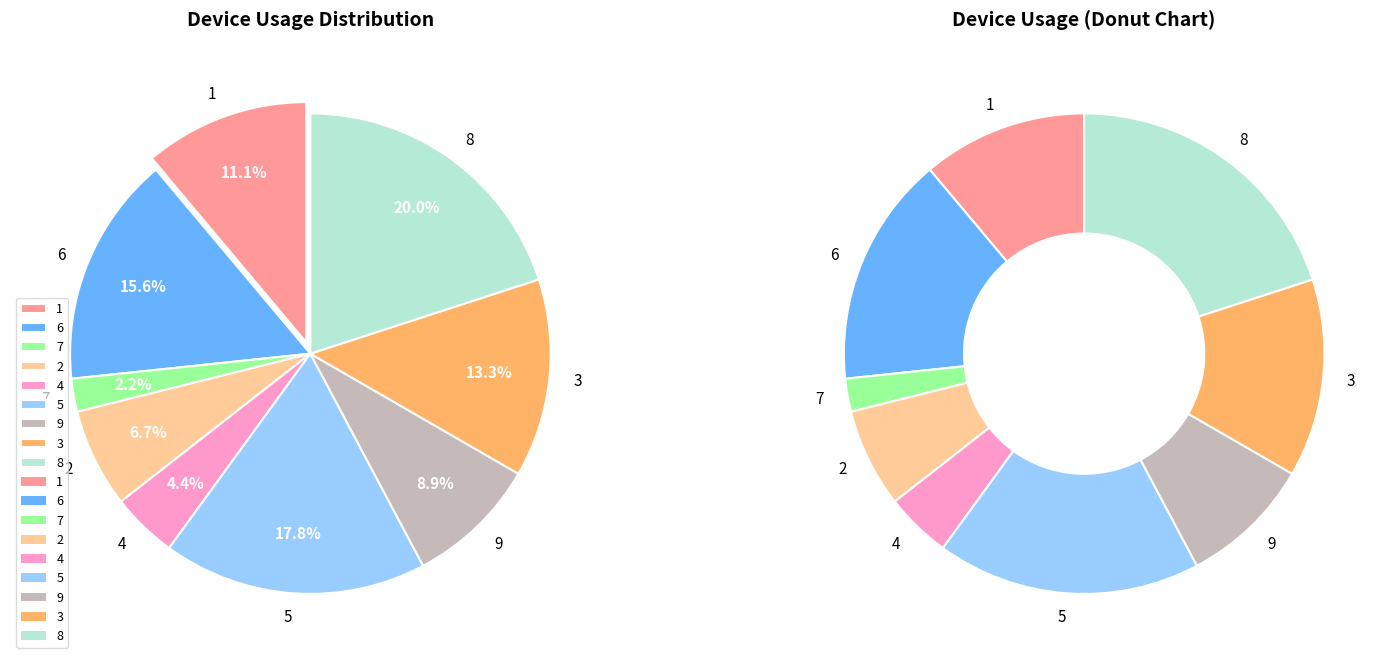

Is it true that 2 is 16% of the pie?

False